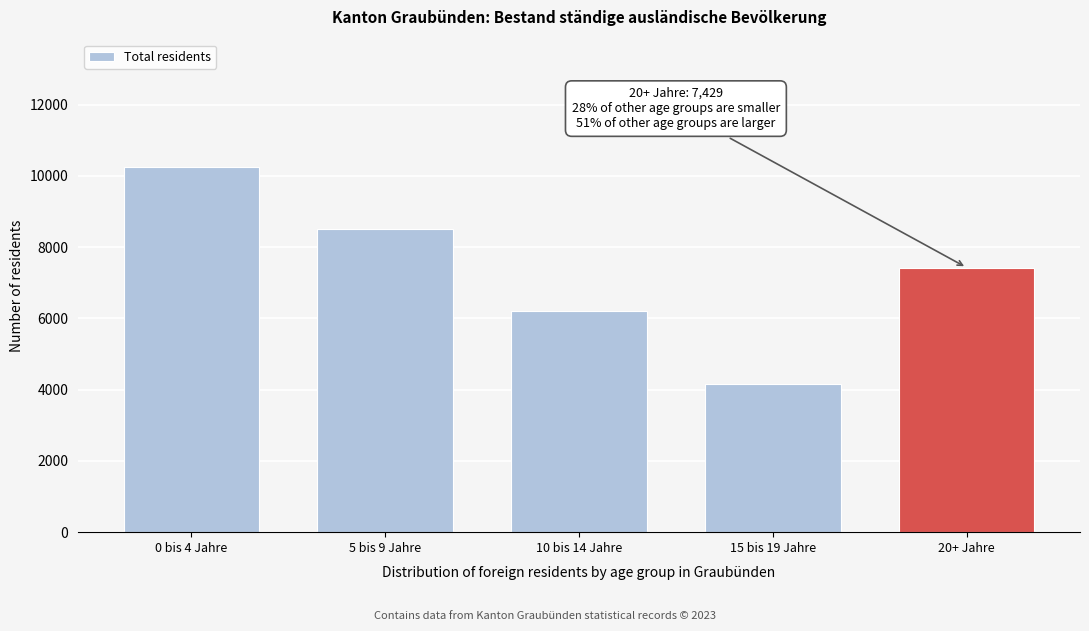

Reading left to right, transcribe all the data shown in this chart.

10242	8500	6203	4167	7429